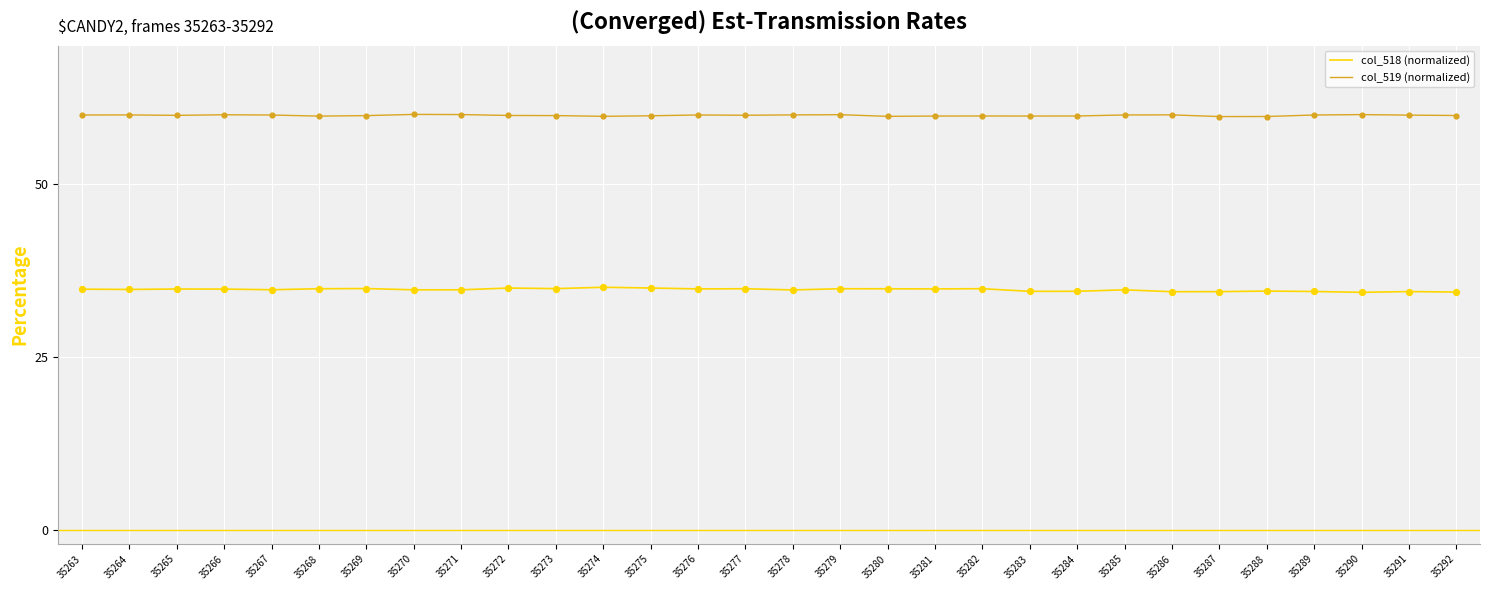

What is the spread (max minus min) of values at 35264?

25.2